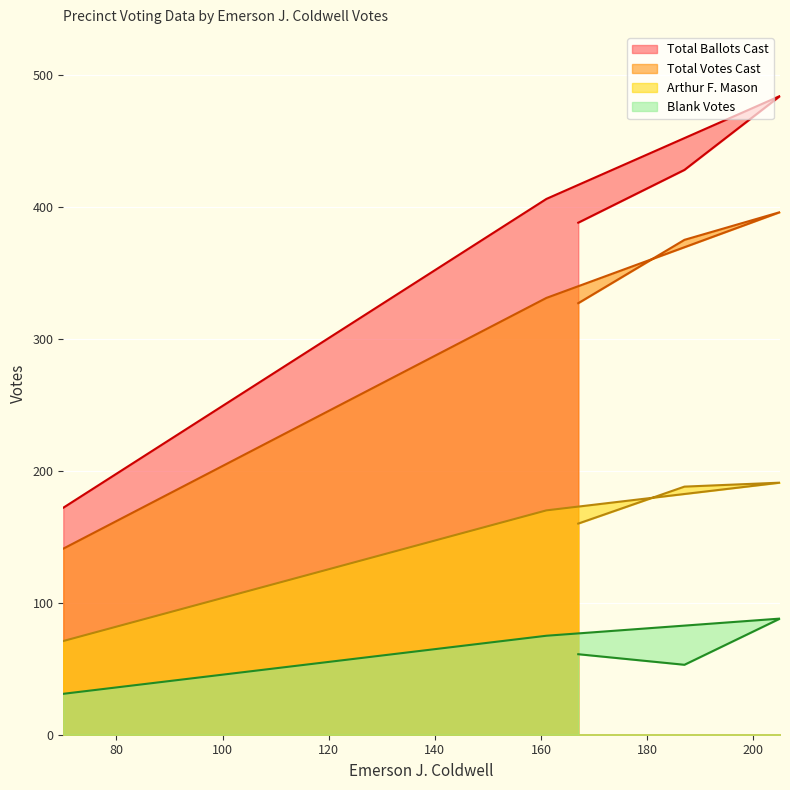

What is the sum of the Blank Votes values at 161 and 167?

136